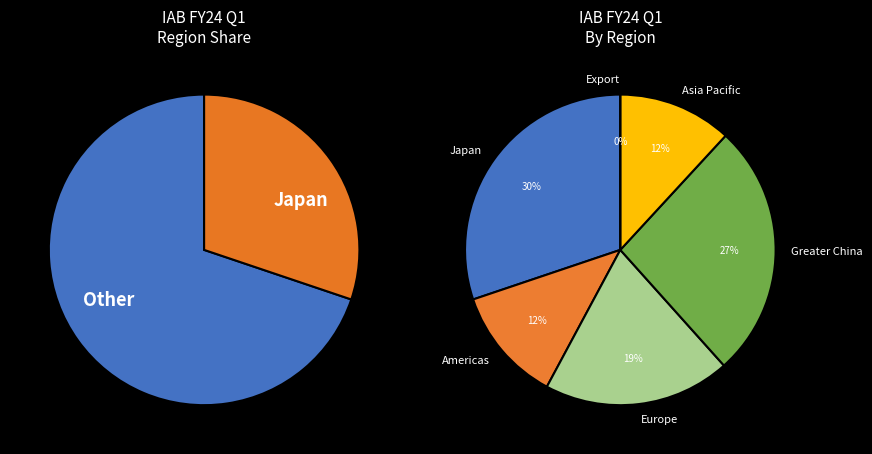

To the nearest percent, what is the combined percentage of Europe and Americas?

31%